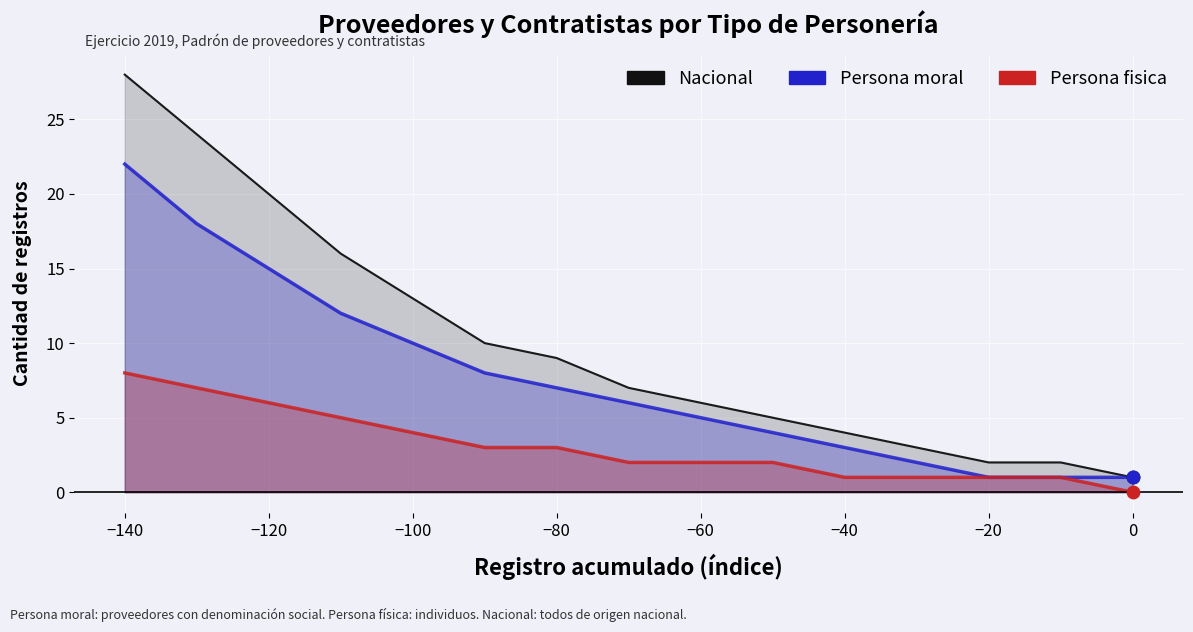

Which series contains the lowest Y value?

Persona fisica